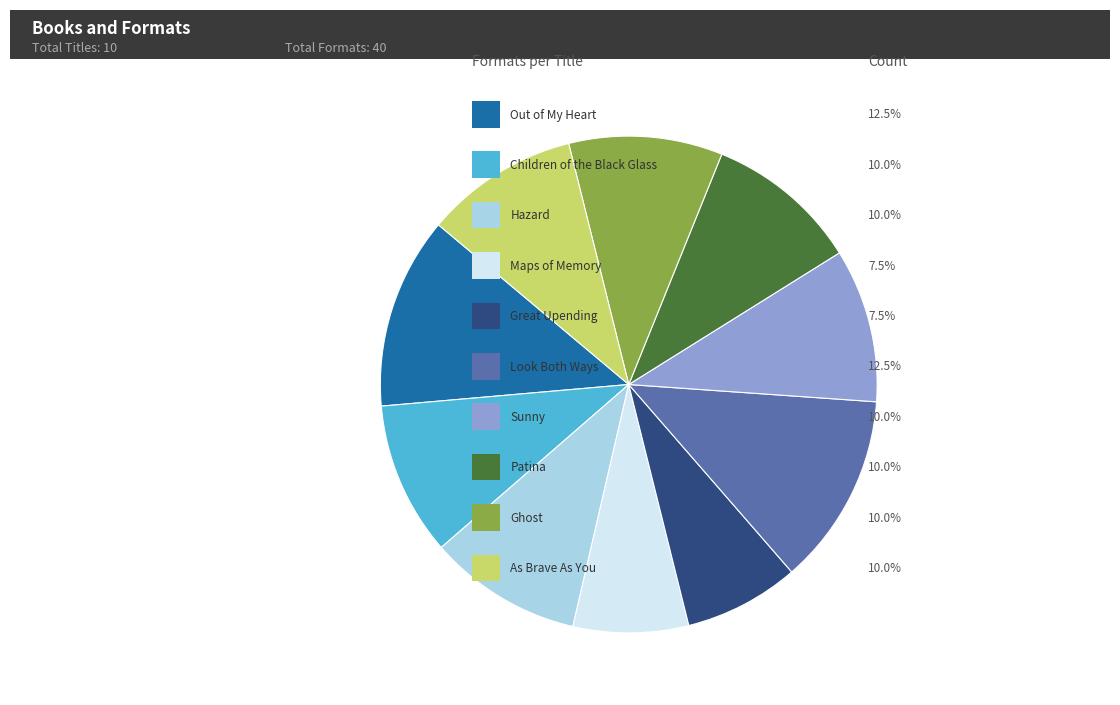

Is there a majority slice in this chart?

No